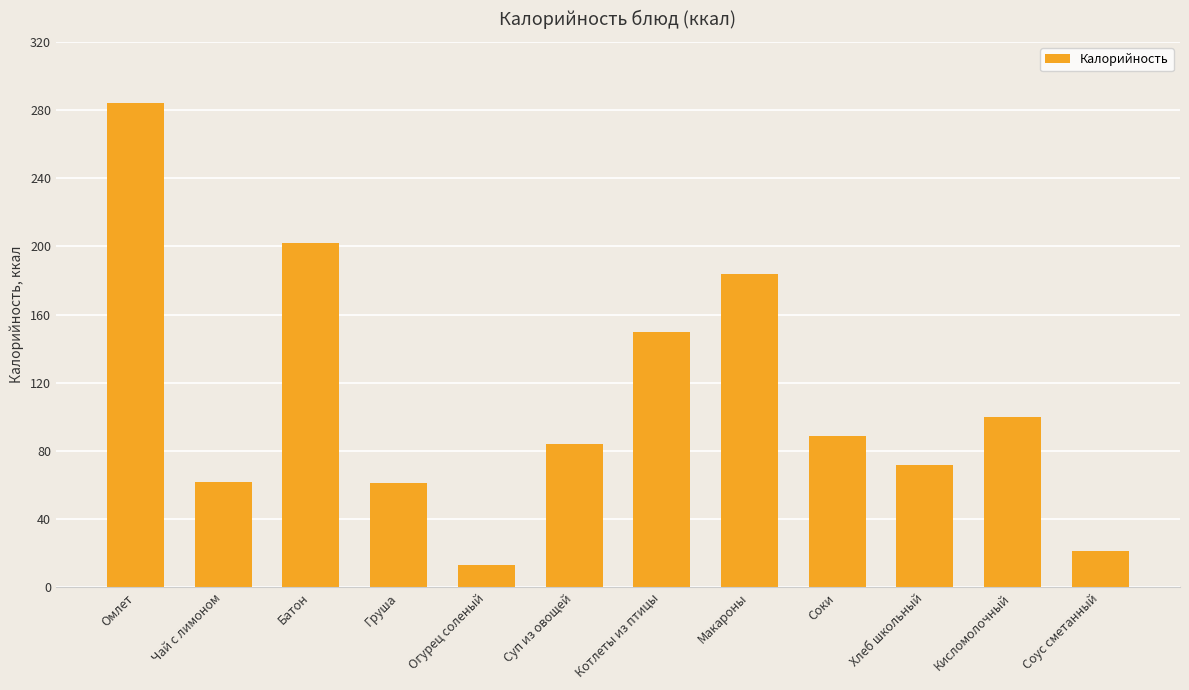

What is the greatest value displayed?

284